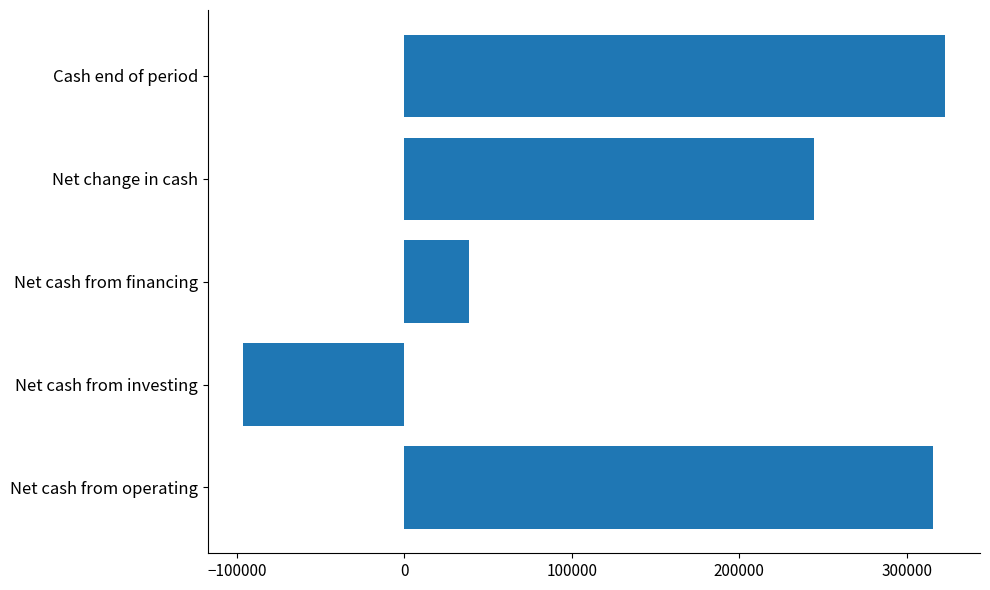

List the labels in order of value, largest first.

Cash end of period, Net cash from operating, Net change in cash, Net cash from financing, Net cash from investing